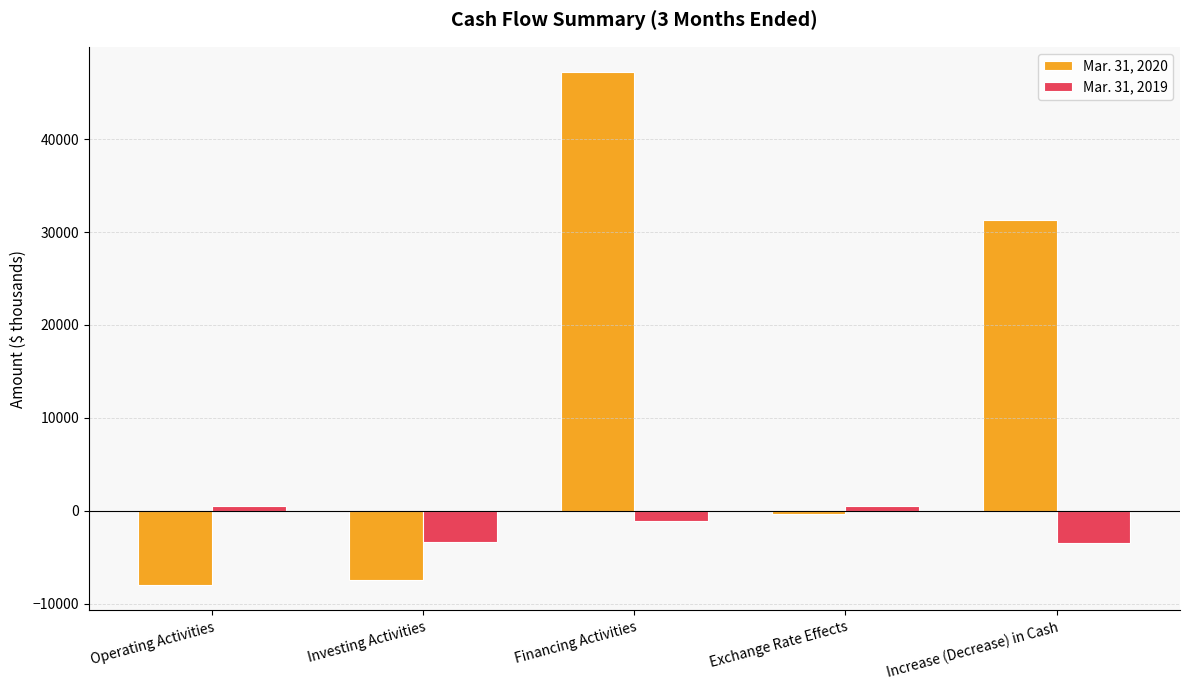

How many values in the Mar. 31, 2020 series exceed -392?

2